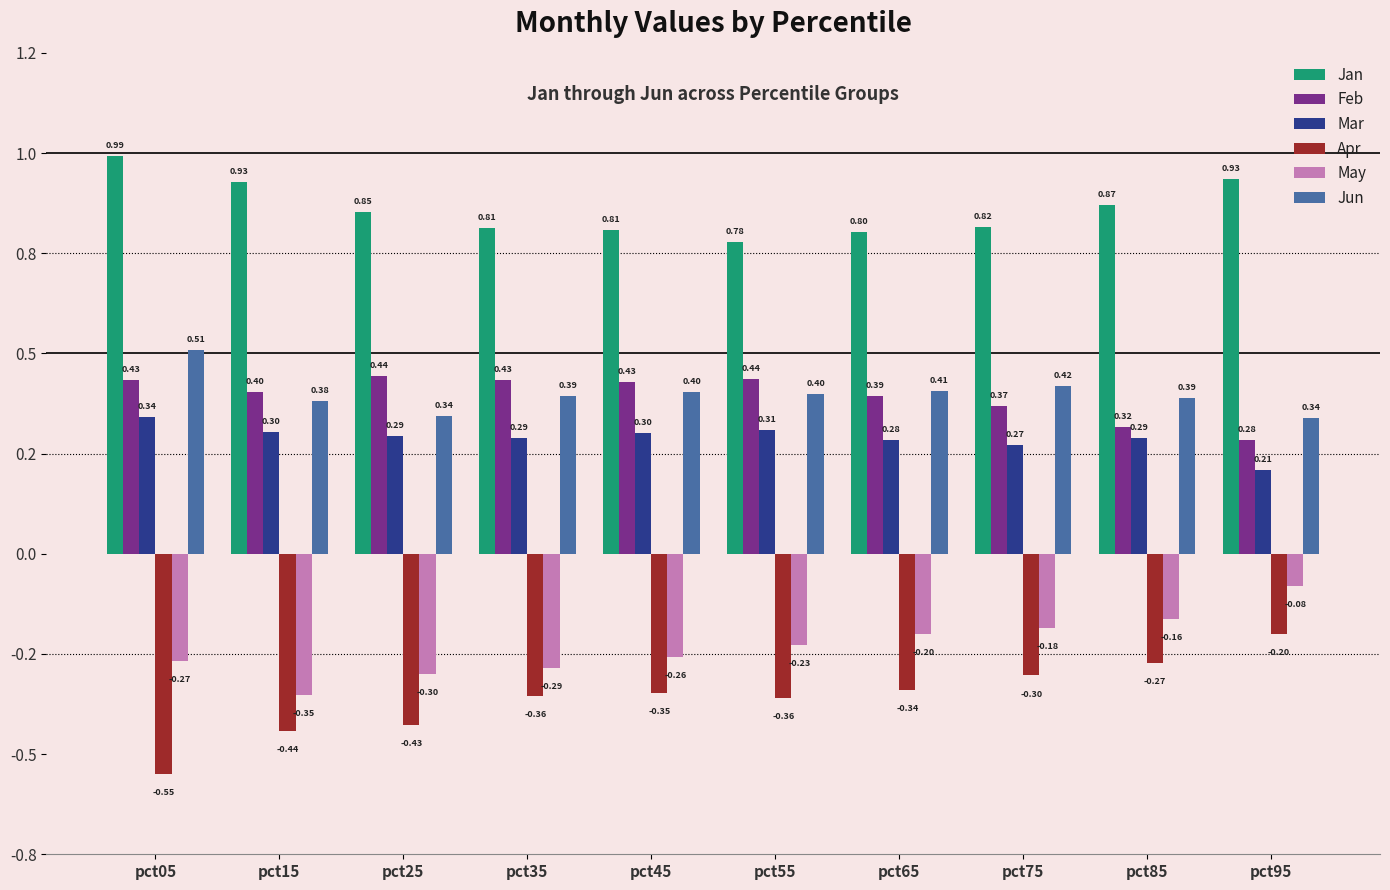

Are the bars horizontal?

No